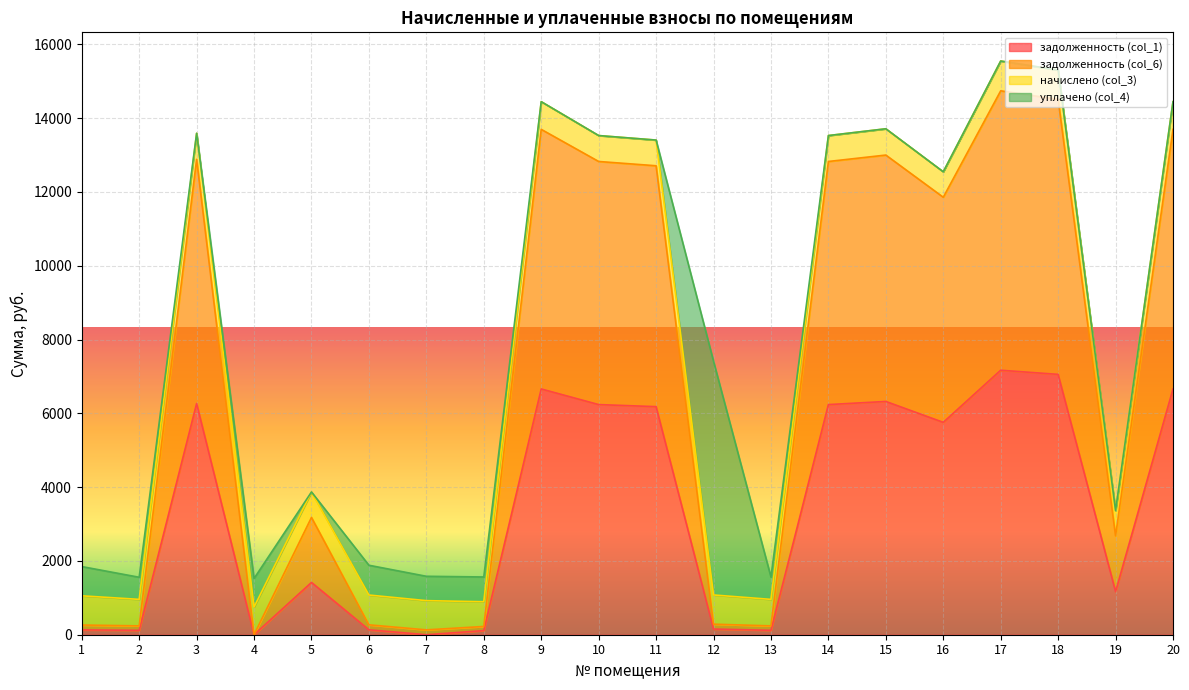

What is the total value across all series at 3?

13591.1